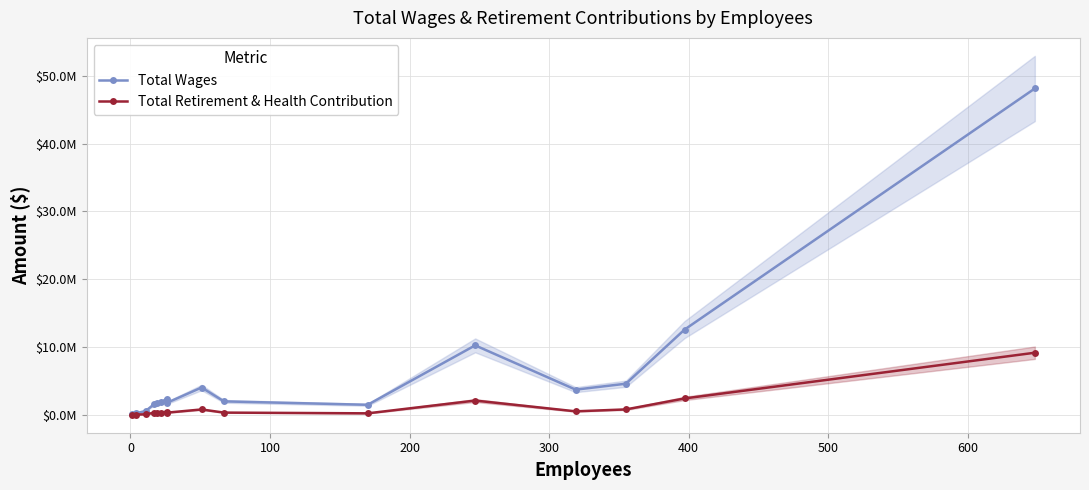

What is the difference between the maximum and minimum values in the Total Retirement & Health Contribution series?

9146073